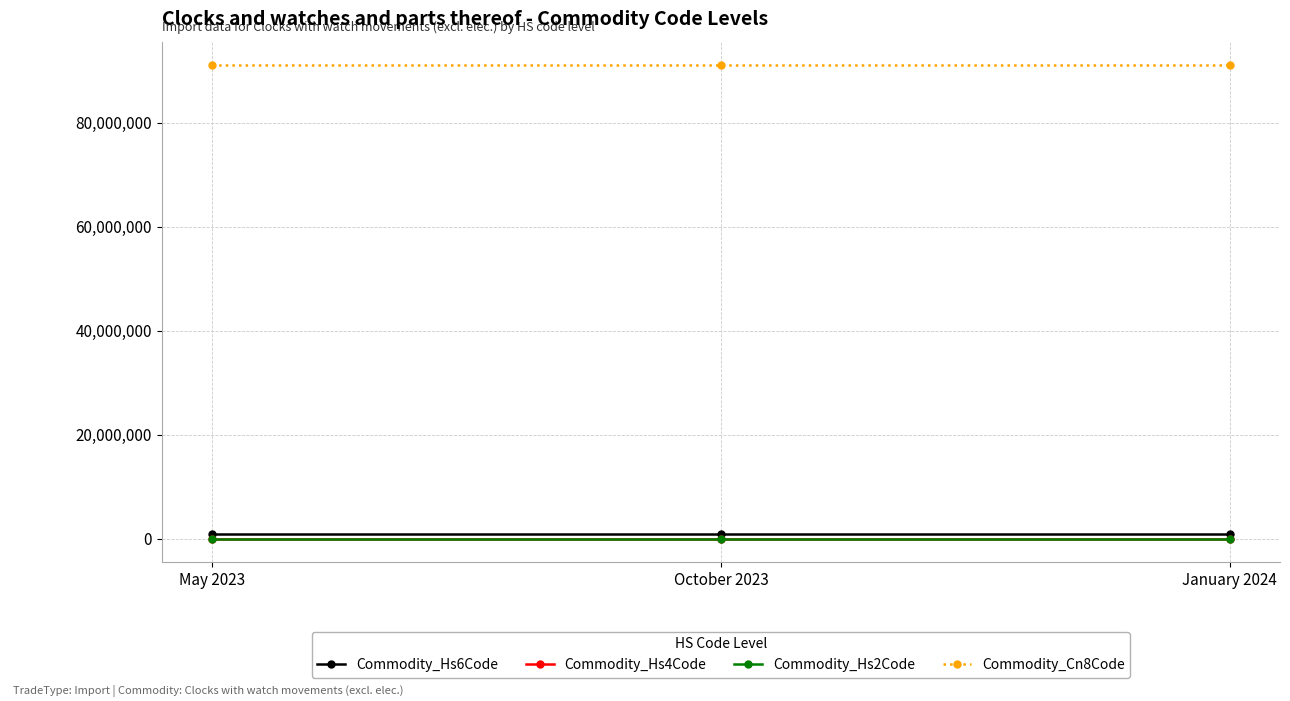

What is the sum of all Commodity_Hs2Code values?

273